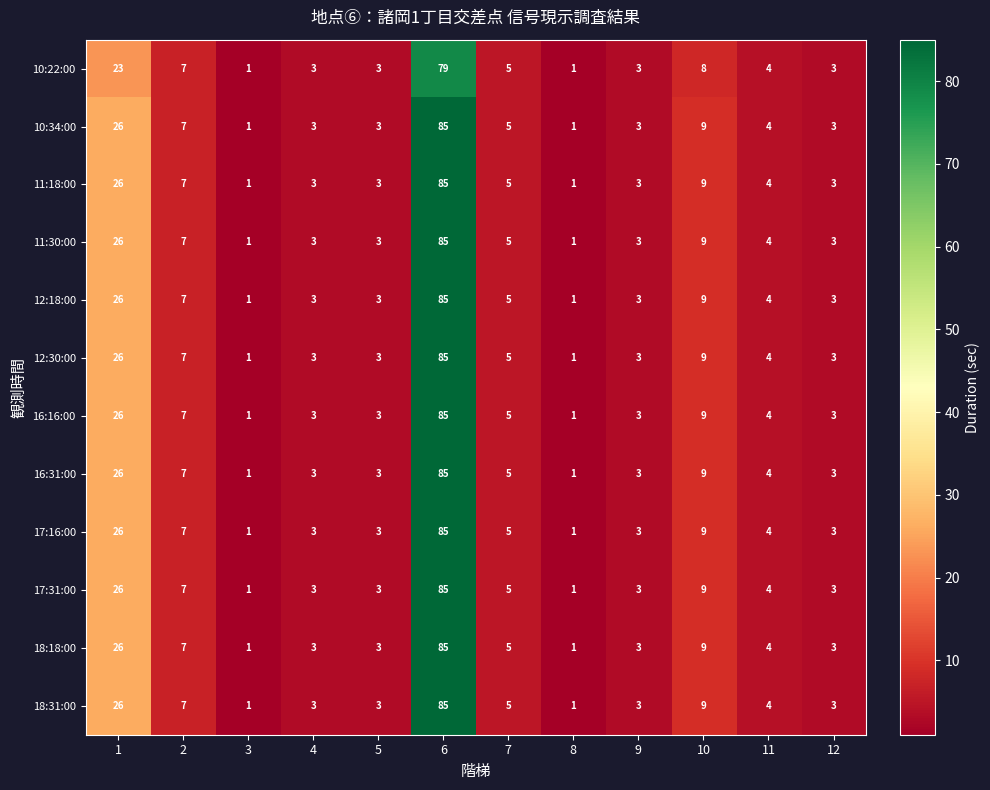

What is the total value across all series at 6?

1014